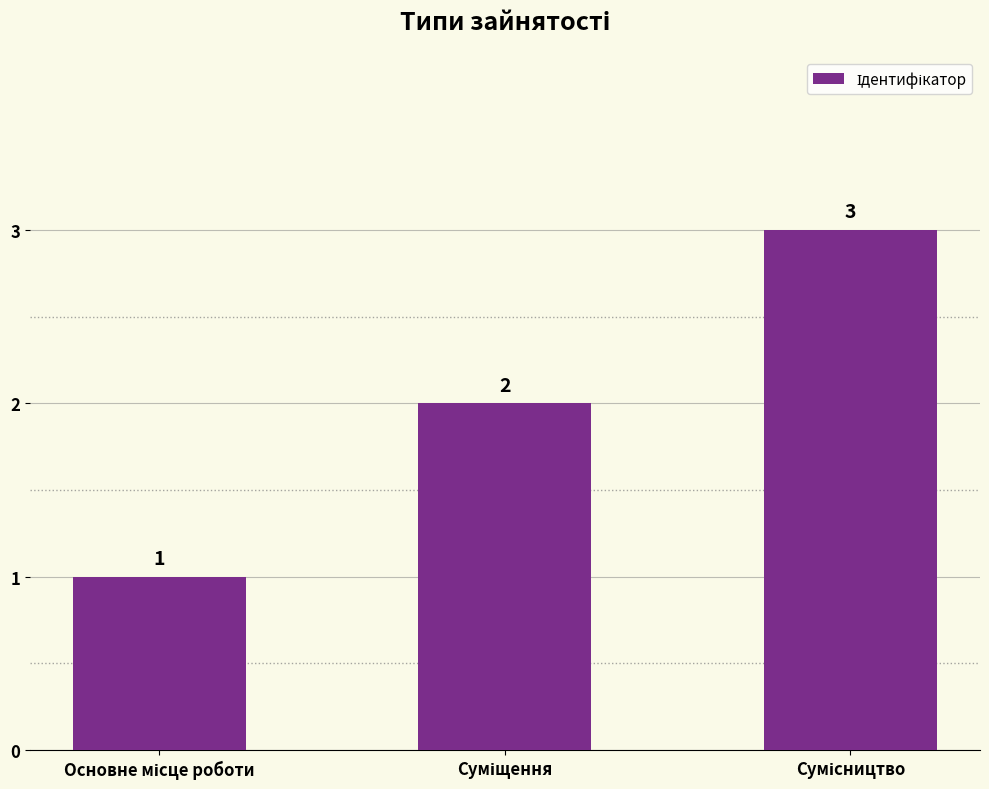

What is the greatest value displayed?

3